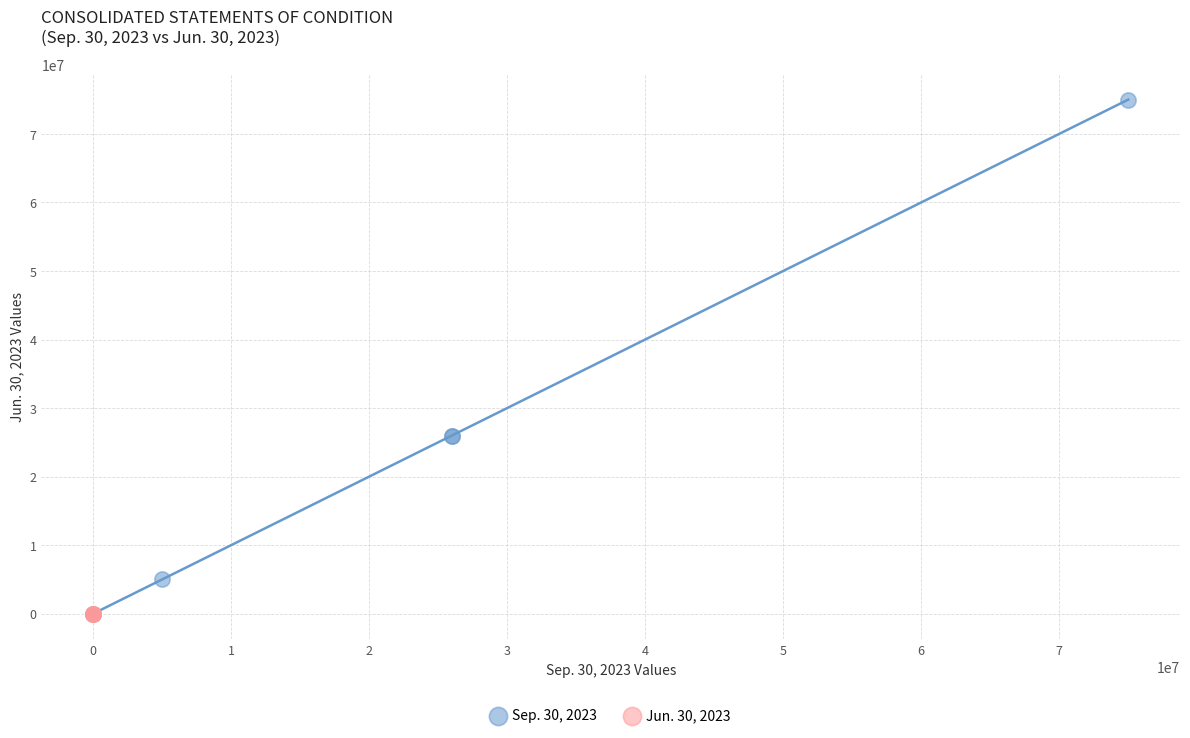

Which series has the widest spread of Y values?

Sep. 30, 2023